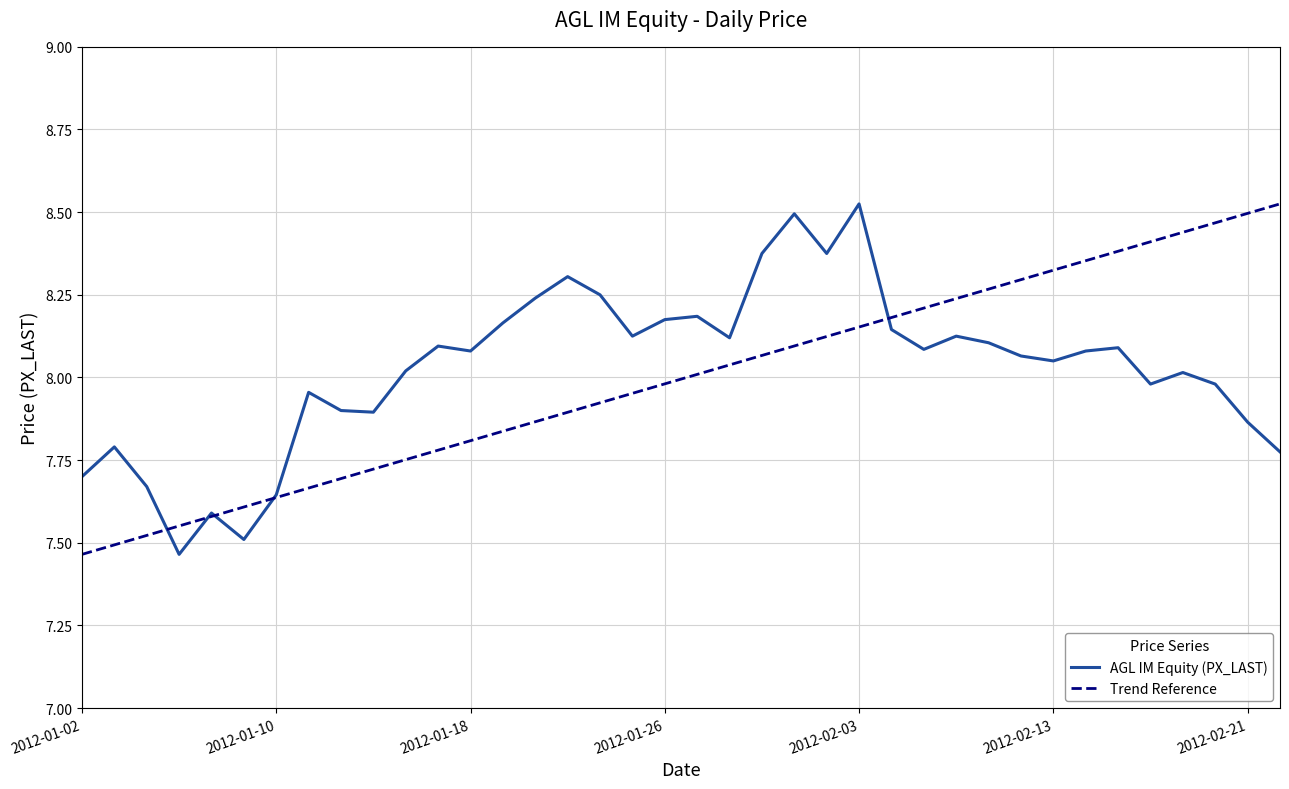

At which label is the value closest to 7?

2012-01-05